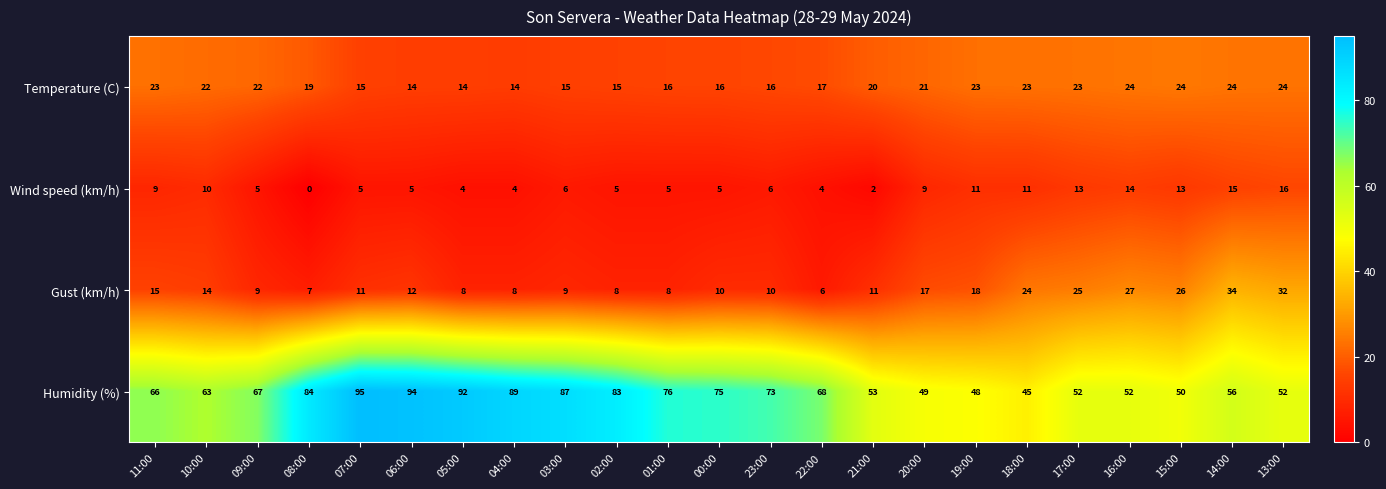

At 04:00, list the series in order from largest to smallest.

Humidity (%), Temperature (C), Gust (km/h), Wind speed (km/h)